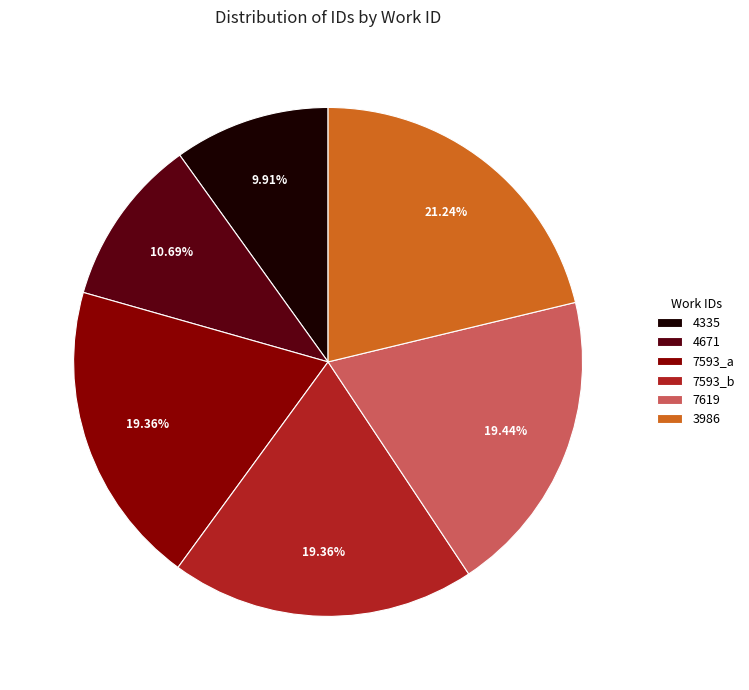

How many slices are in this pie chart?

6